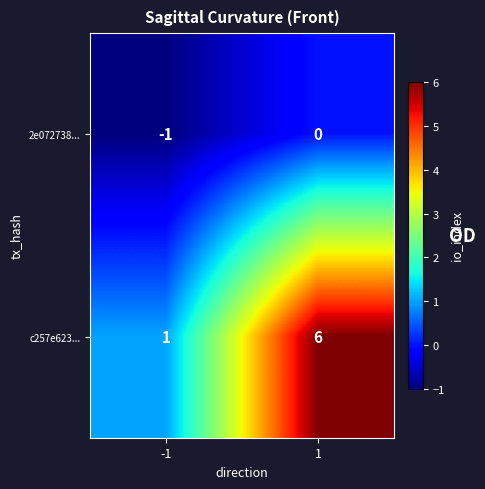

Reading left to right, extract all data points from this chart.

2e072738...: -1	0
c257e623...: 1	6